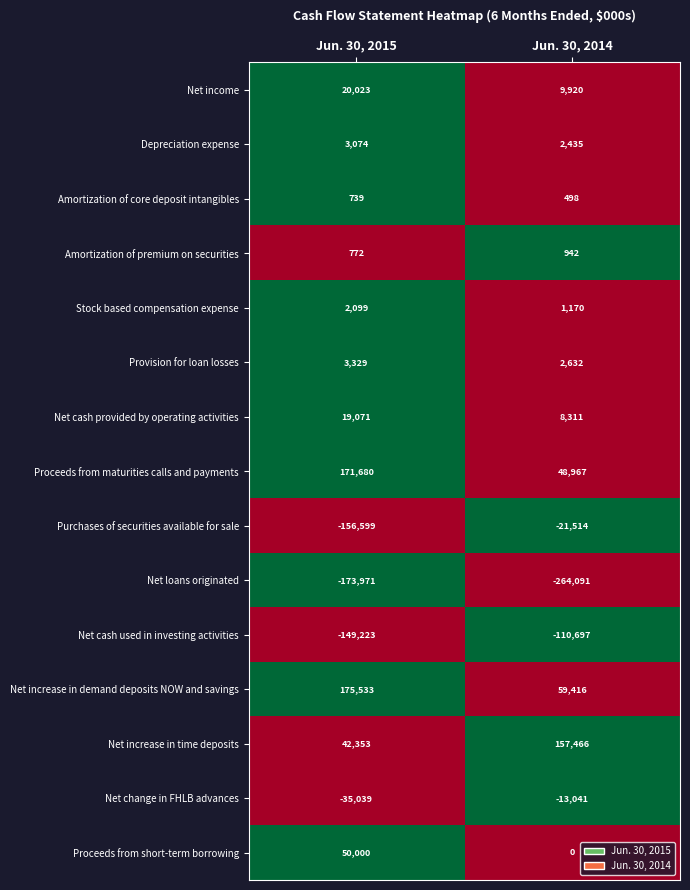

At which label is Net income closest to 14971?

Jun. 30, 2014